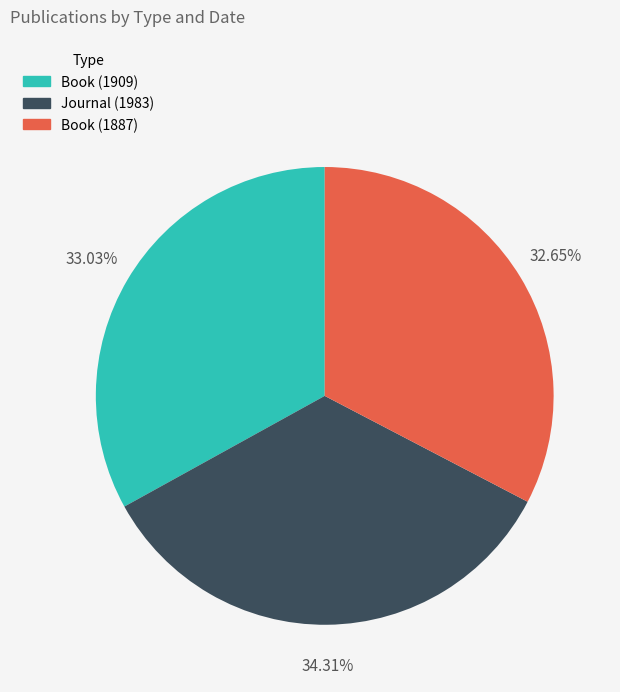

What percentage is the Book (1887) slice, to the nearest percent?

33%